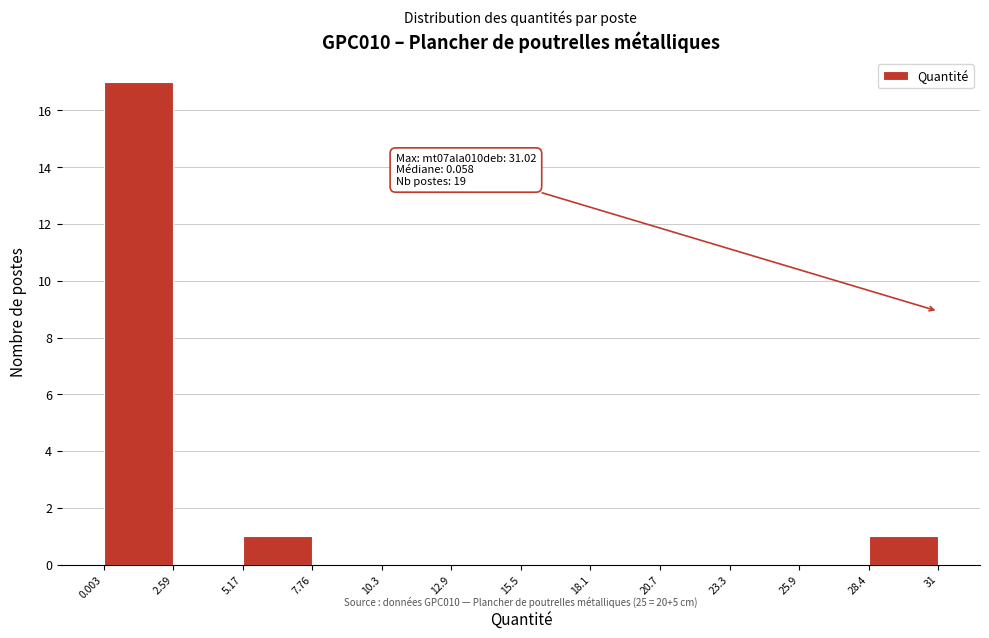

Which range on the x-axis has the tallest bar?

0.003 to 2.59